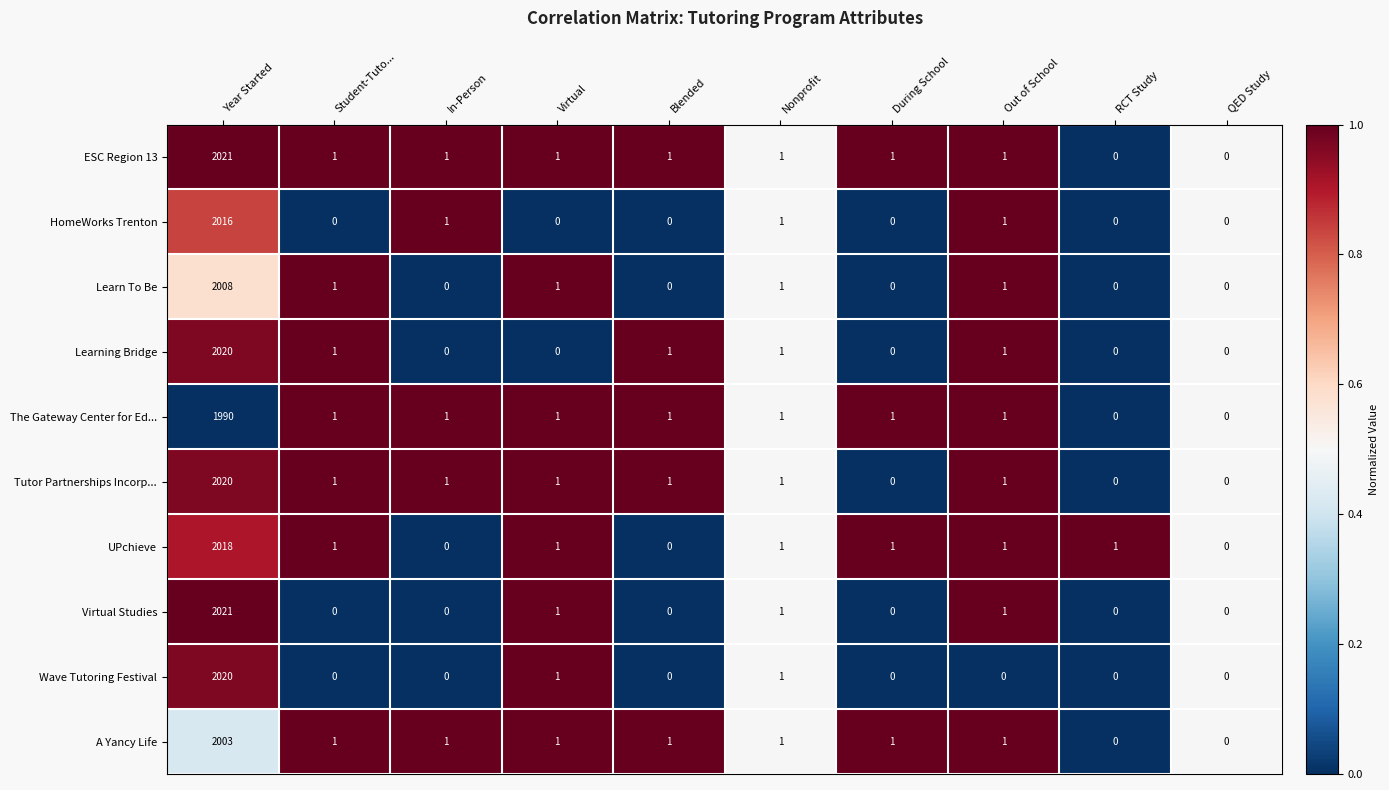

What is the average value of the Tutor Partnerships Incorp... series?

203